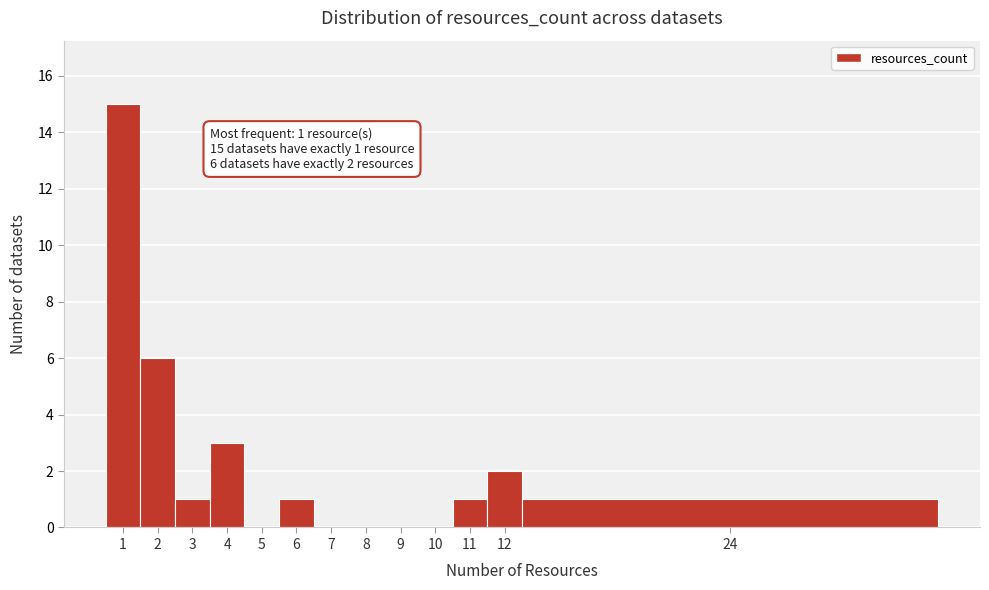

Reading left to right, what are all the values shown in this chart?

1=15	2=6	3=1	4=3	5=0	6=1	7=0	8=0	9=0	10=0	11=1	12=2	24=1